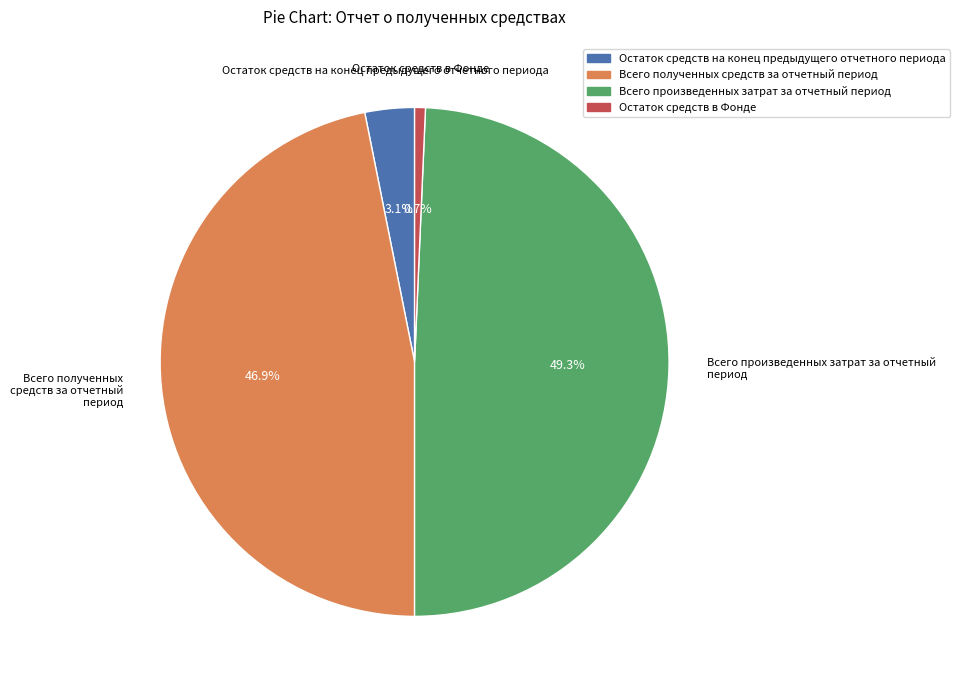

What percentage do Остаток средств на конец предыдущего отчетного периода and Всего полученных средств за отчетный период together represent?

50.0%